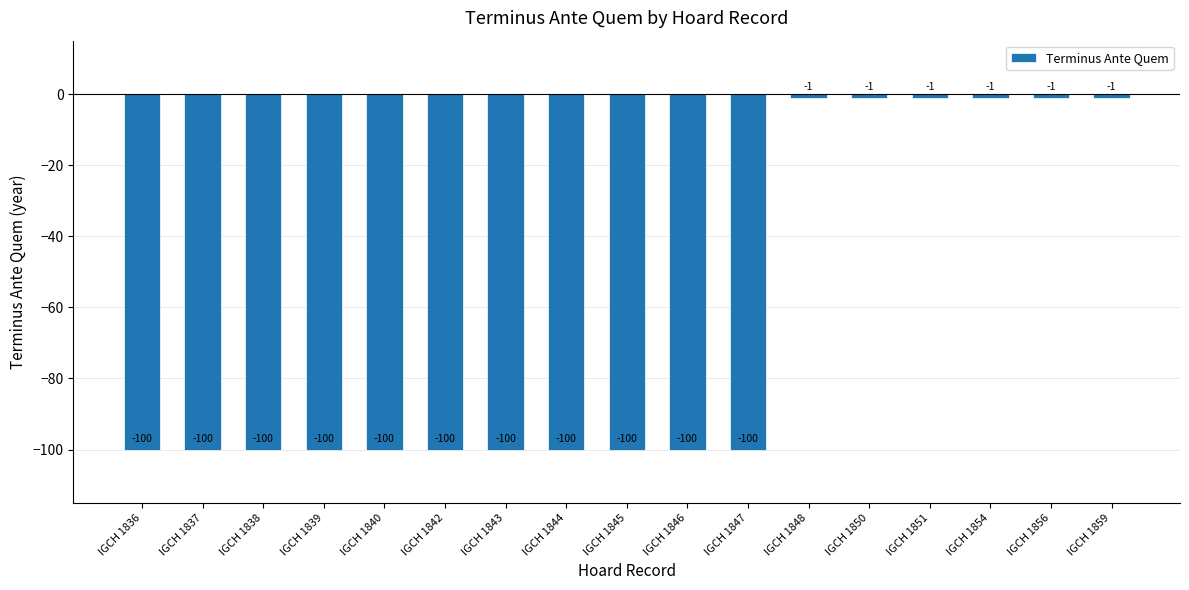

Count the values in the range -100 to -1.

17